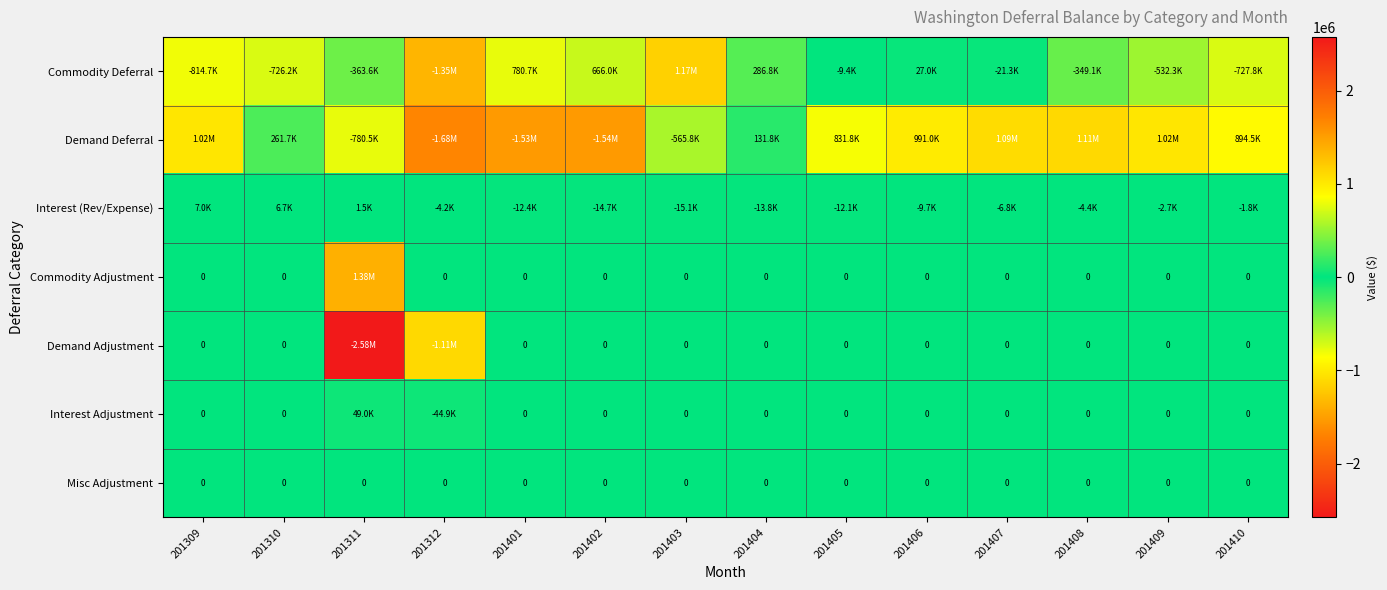

At 201311, list the series in order from largest to smallest.

Commodity Adjustment, Interest Adjustment, Interest (Rev/Expense), Misc Adjustment, Commodity Deferral, Demand Deferral, Demand Adjustment